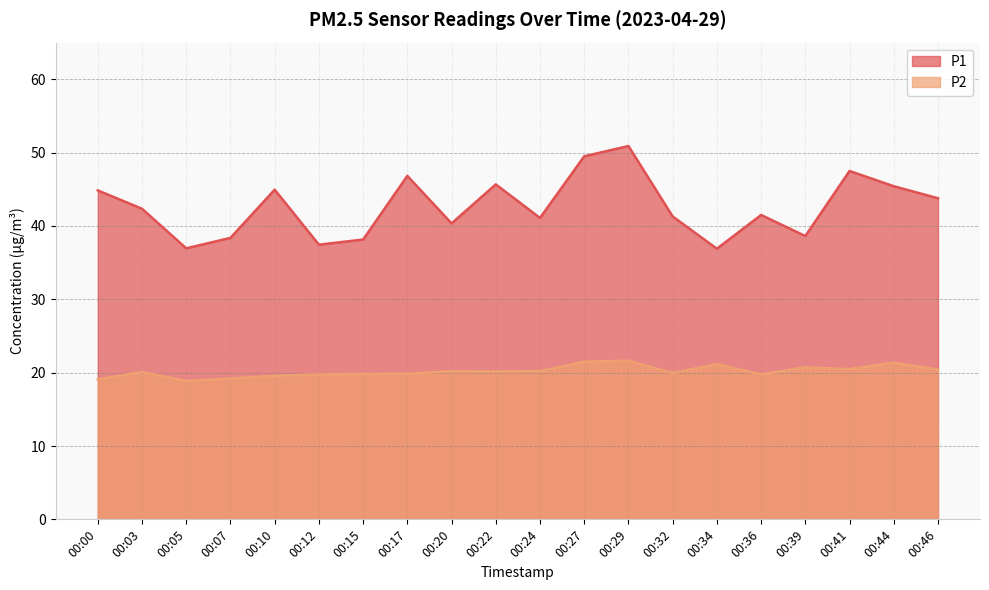

What is the value of the P2 point at the 3rd from the left?

18.9